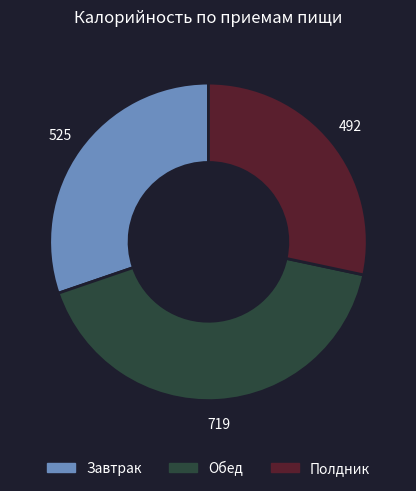

How many slices are in this pie chart?

3